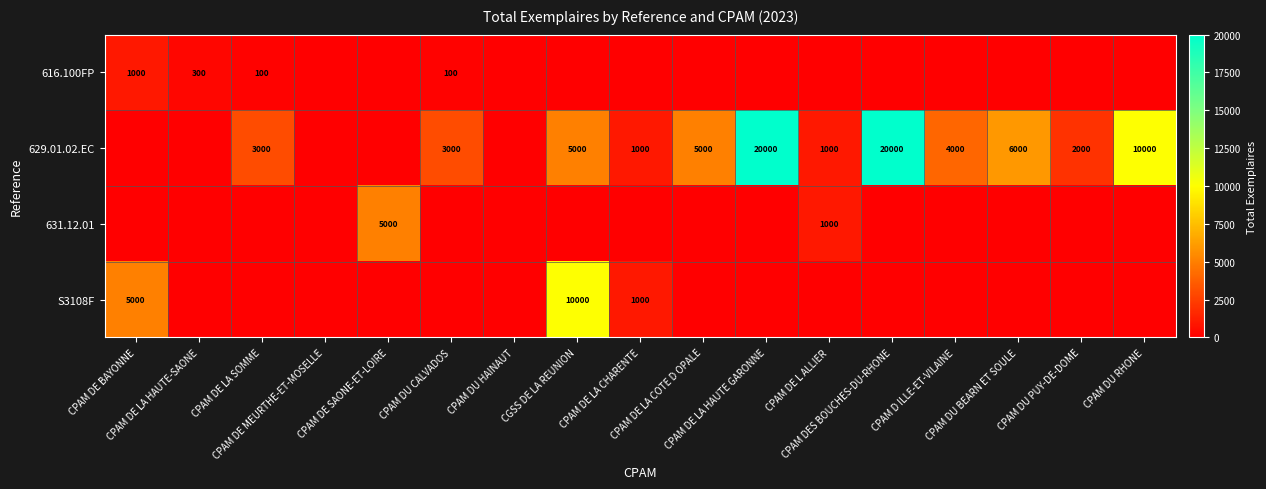

Which series has the largest total across all categories?

629.01.02.EC